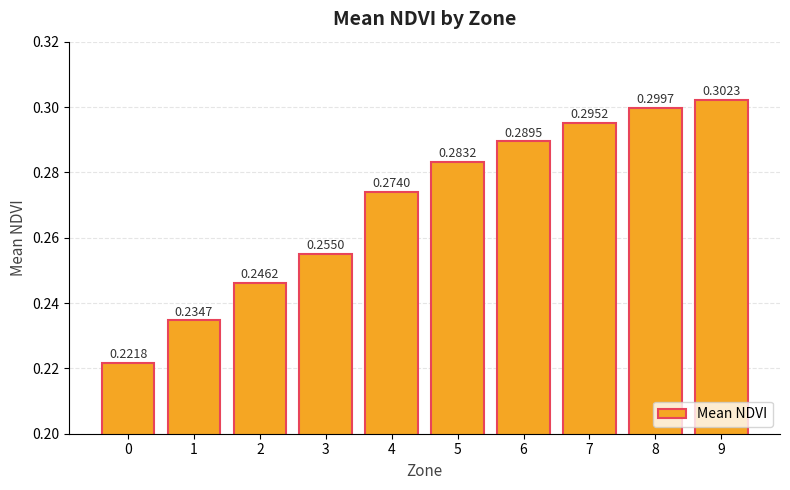

What is the sum of all values?

2.7